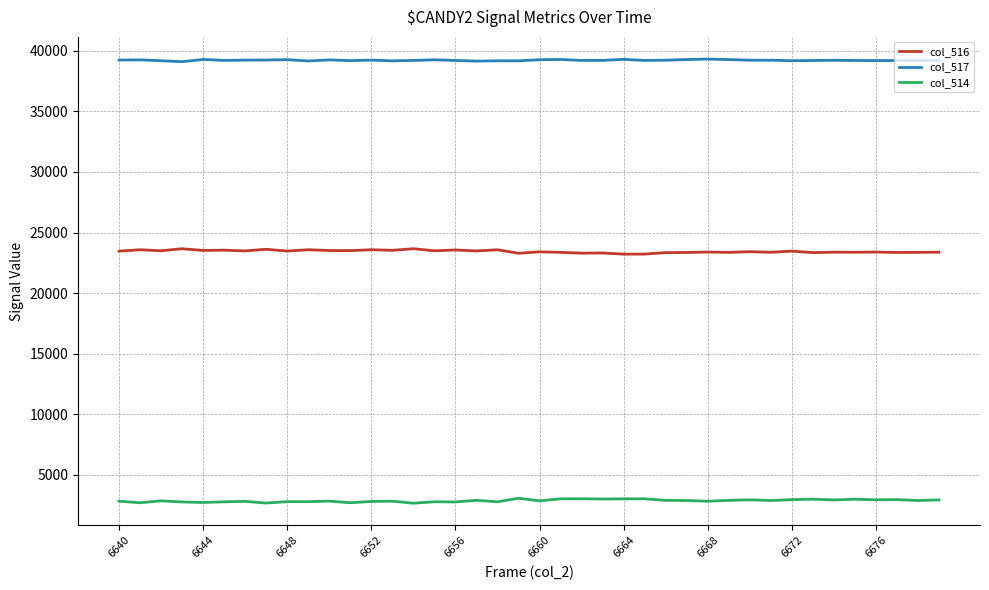

List the series in order of their overall mean, highest first.

col_517, col_516, col_514